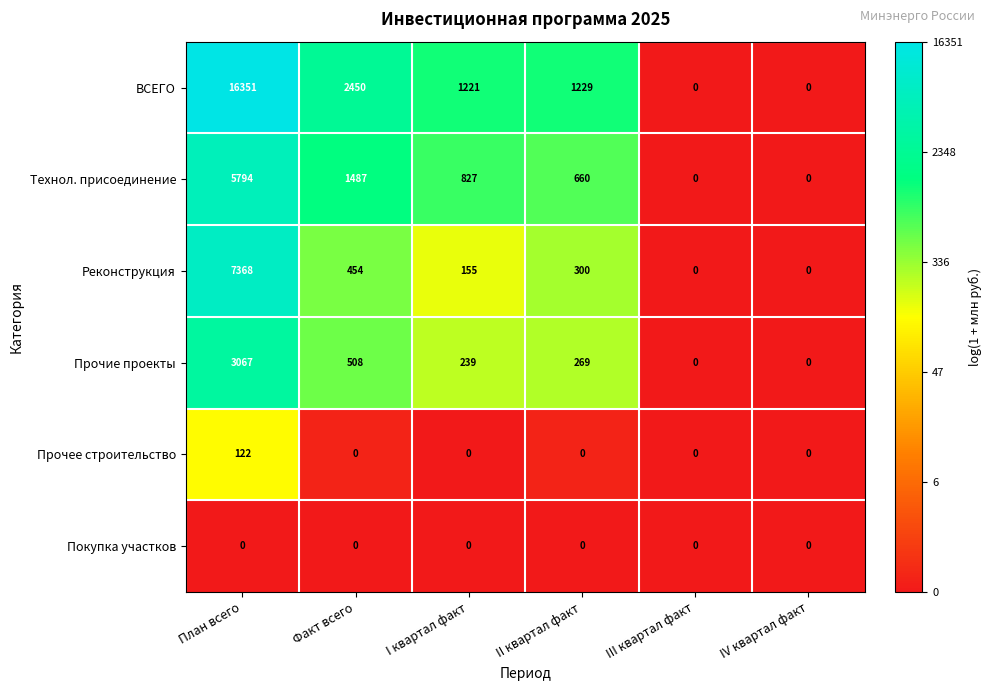

Is the value of Технол. присоединение at II квартал факт greater than the value of Прочее строительство at IV квартал факт?

Yes